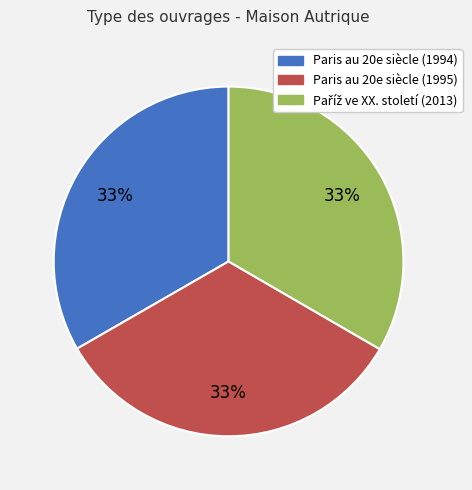

Count the number of slices in the pie.

3